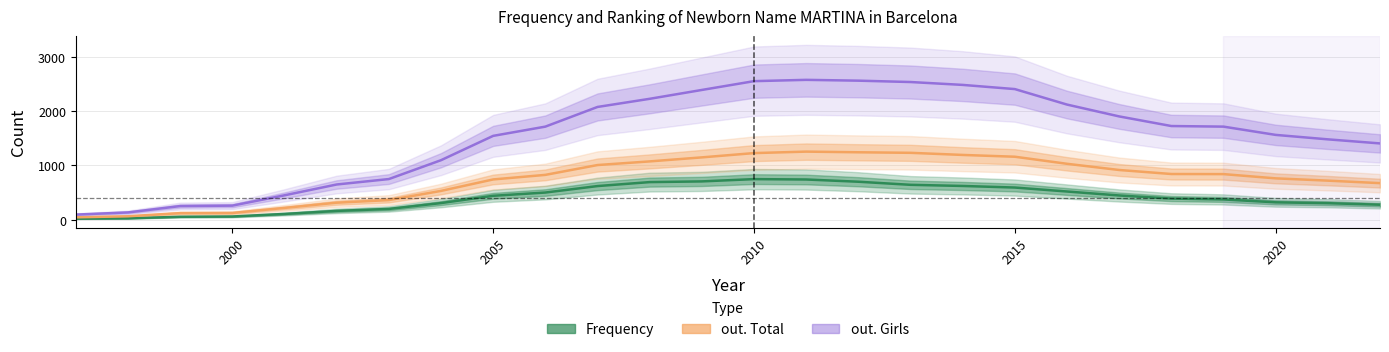

The value of out. Total at 1995 is 64. True or false?

False